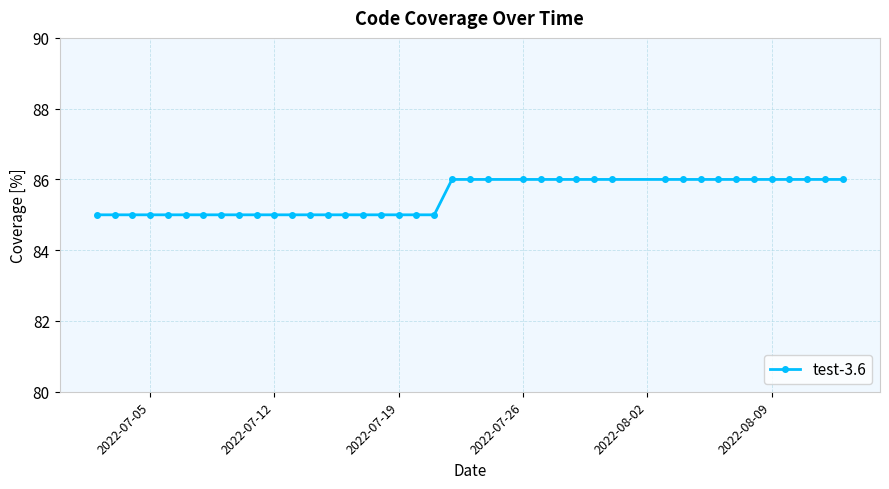

Reading left to right, what are all the values shown in this chart?

85	85	85	85	85	85	85	85	85	85	85	85	85	85	85	85	85	85	85	85	86	86	86	86	86	86	86	86	86	86	86	86	86	86	86	86	86	86	86	86